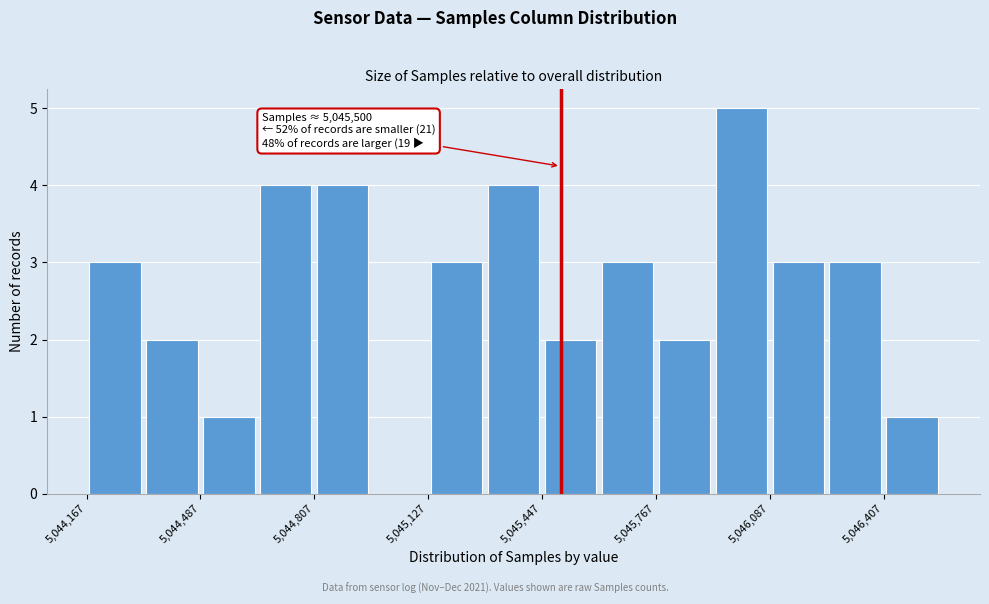

Read against the x-axis, roughly where is the centre of the tallest bar?

5046000